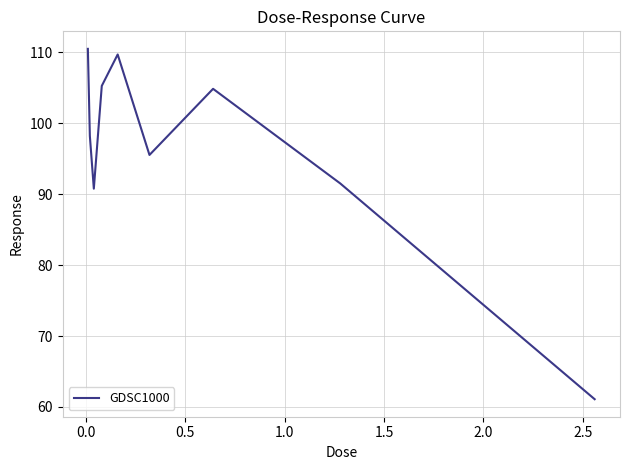

What is the sum of all values?

867.3